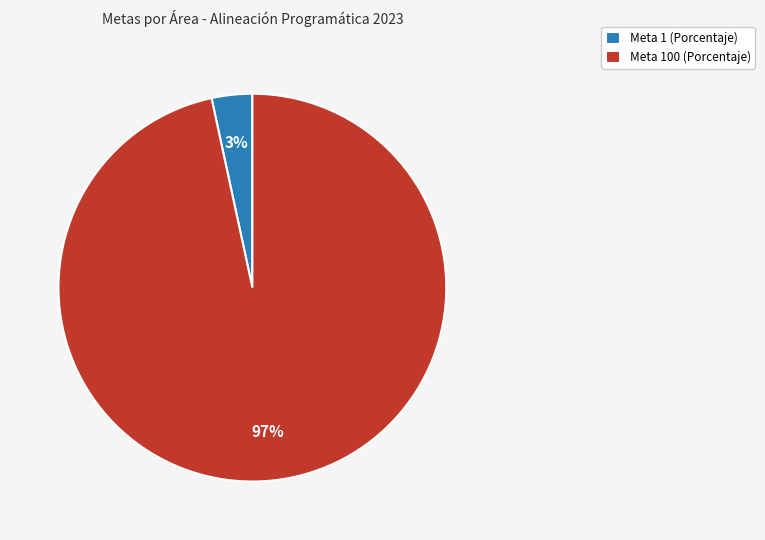

What is the largest slice in the pie chart?

Meta 100 (Porcentaje)